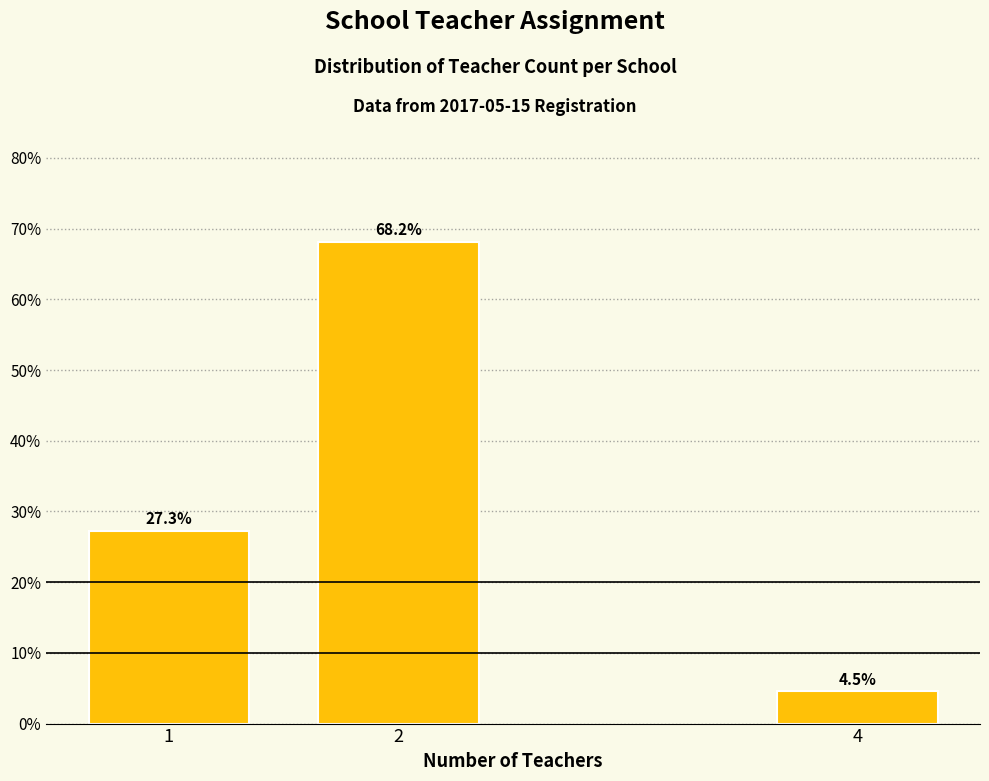

Reading left to right, extract all data points from this chart.

27.3	68.2	4.5